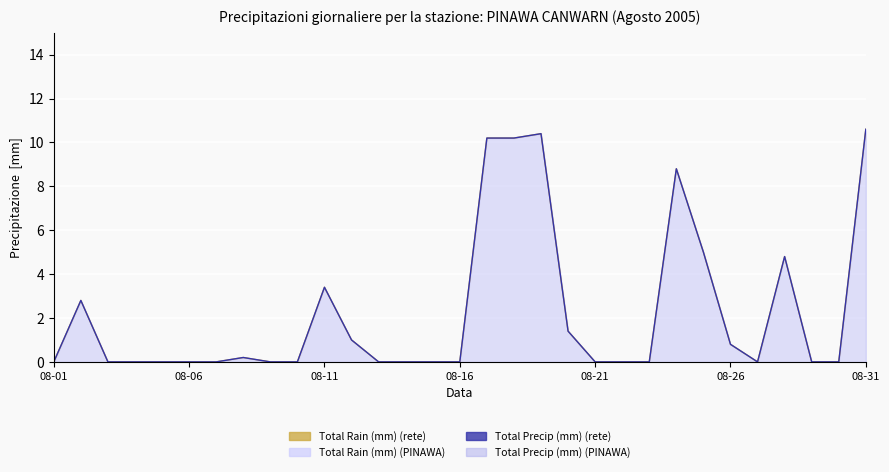

How many values in Total Precip (mm) line are above zero?

13